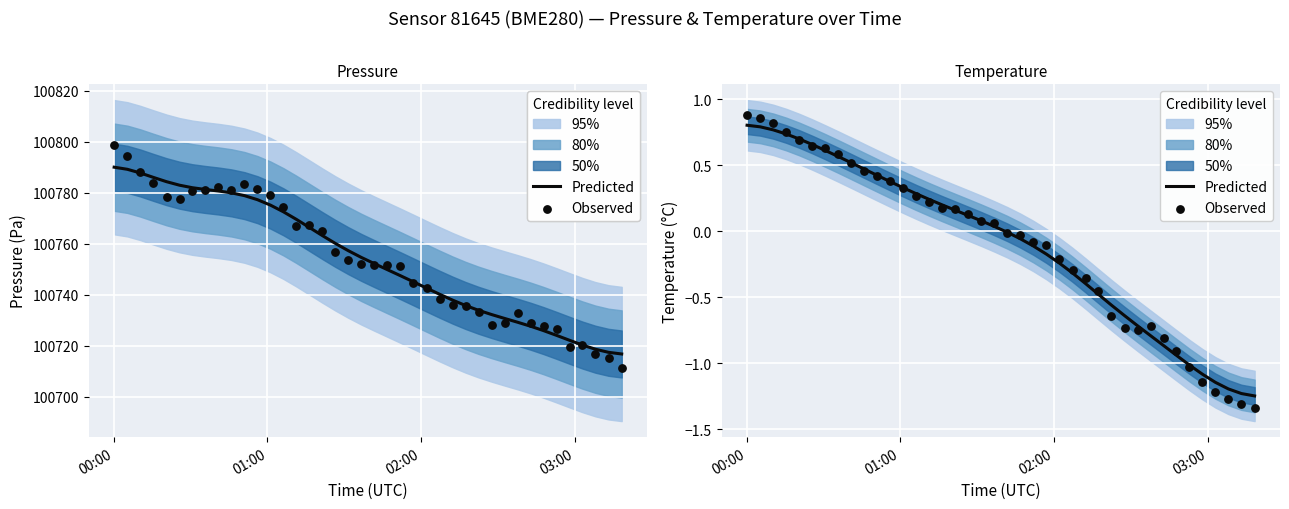

At which category is the sum across all series the highest?

00:00